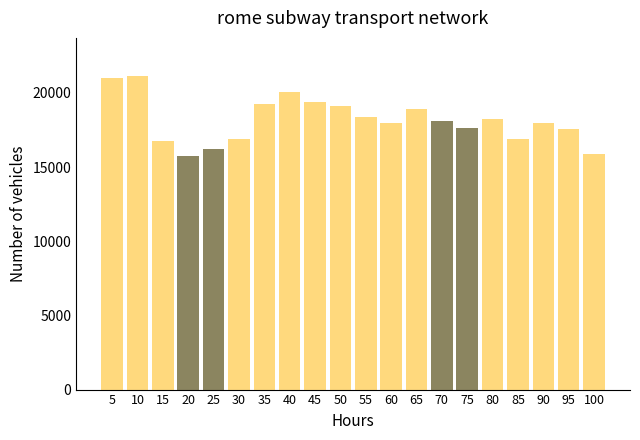

What is the value of the 18th bar from the left?

17979.2